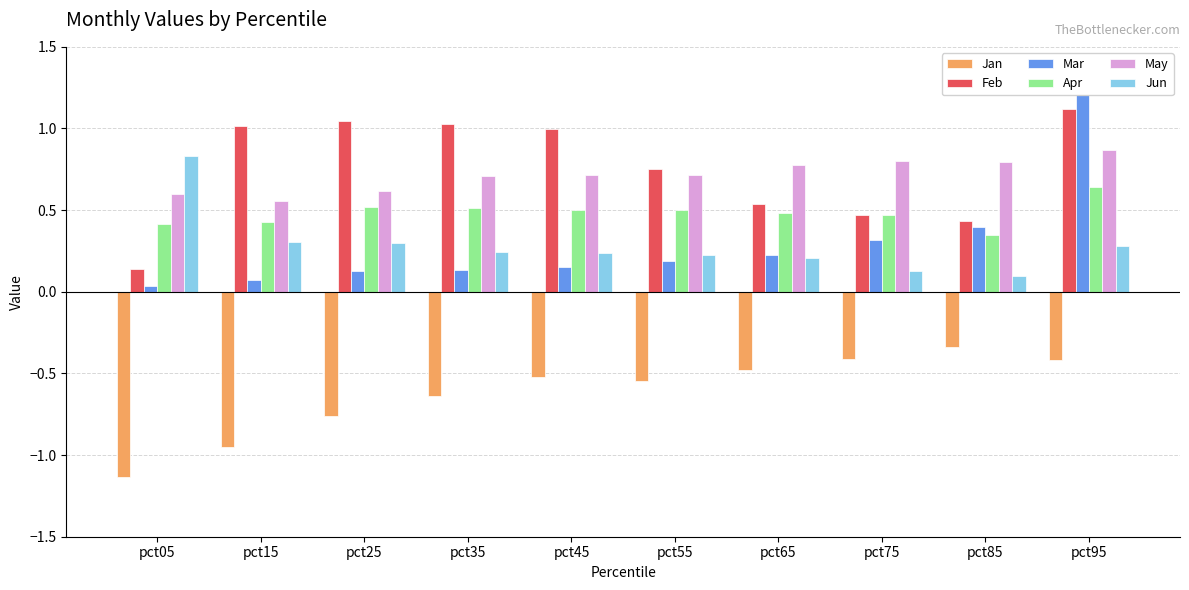

What is the sum of all May values?

7.2